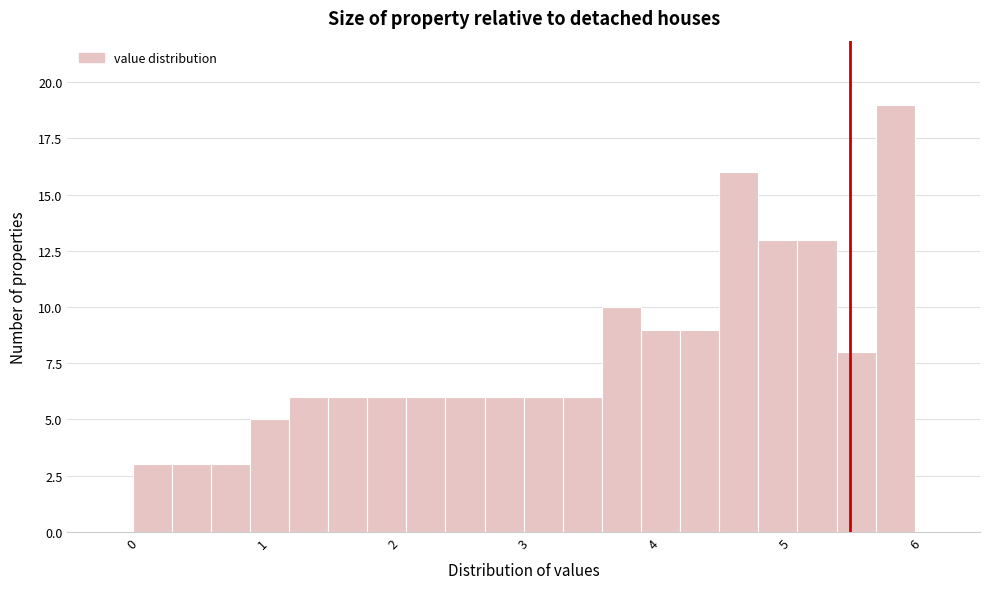

Read against the x-axis, roughly where is the centre of the tallest bar?

5.9